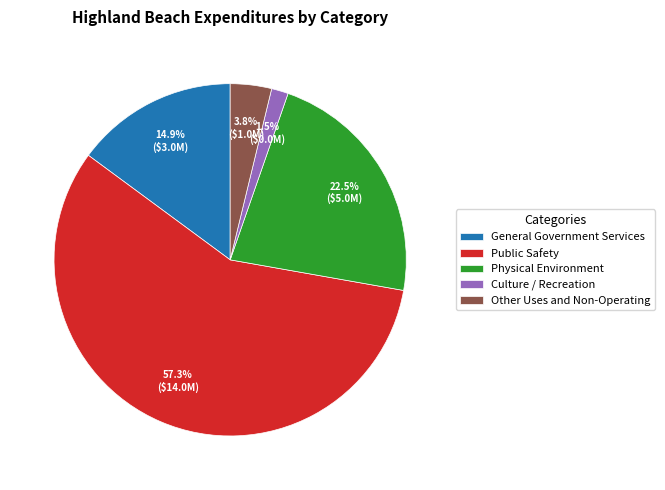

Which slice is the smallest?

Culture / Recreation